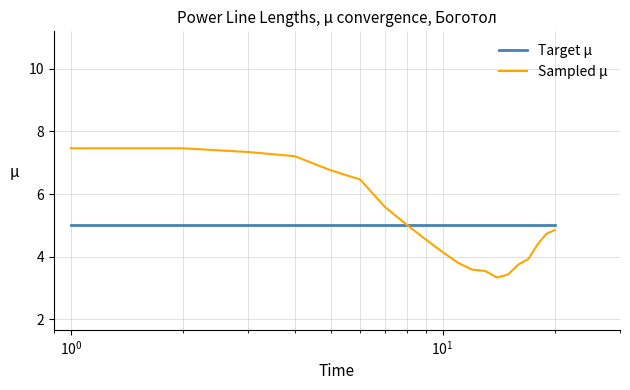

True or false: Sampled μ has more than 2 interior local peaks.

False